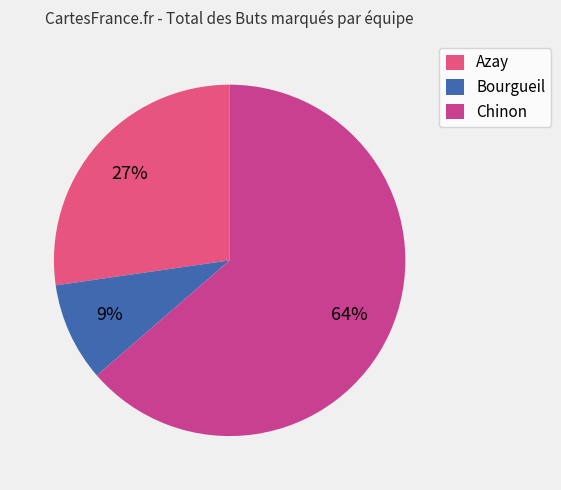

Count the number of slices in the pie.

3